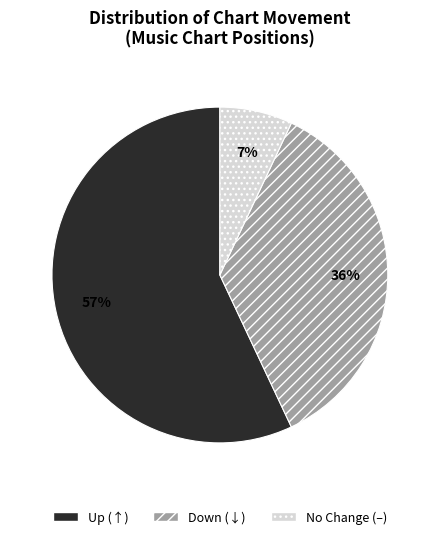

Does any single category account for the majority?

Yes